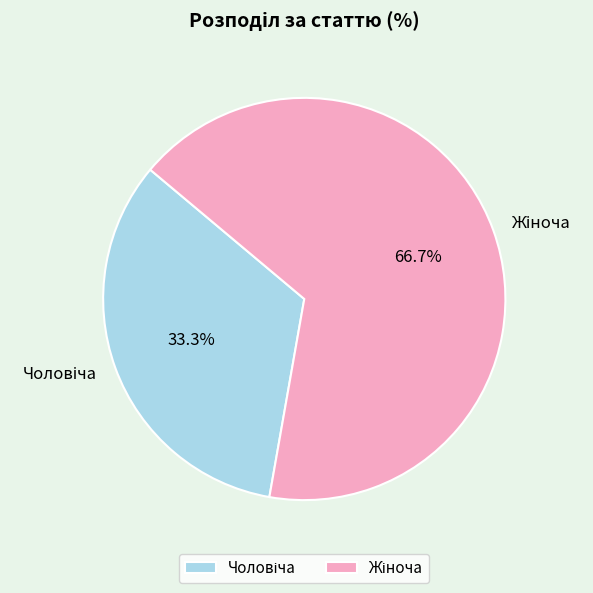

Does any single category account for the majority?

Yes